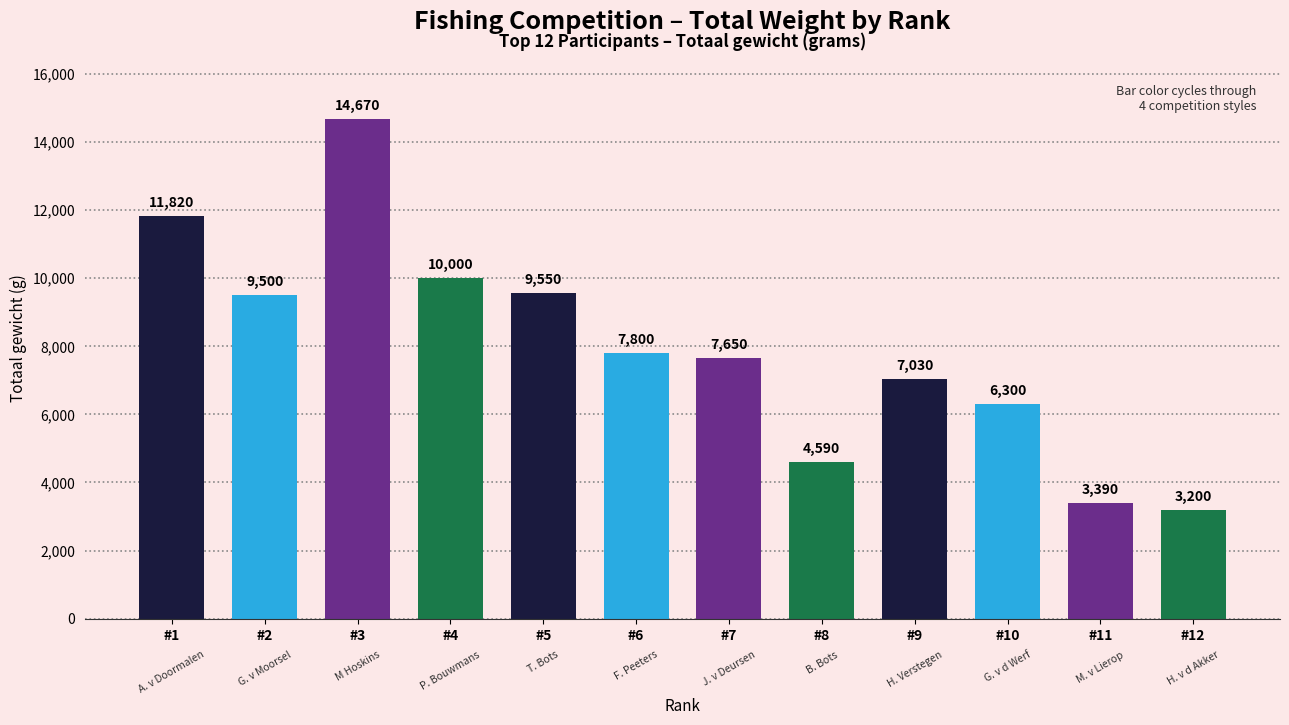

List the labels in order of value, largest first.

#3, #1, #4, #5, #2, #6, #7, #9, #10, #8, #11, #12